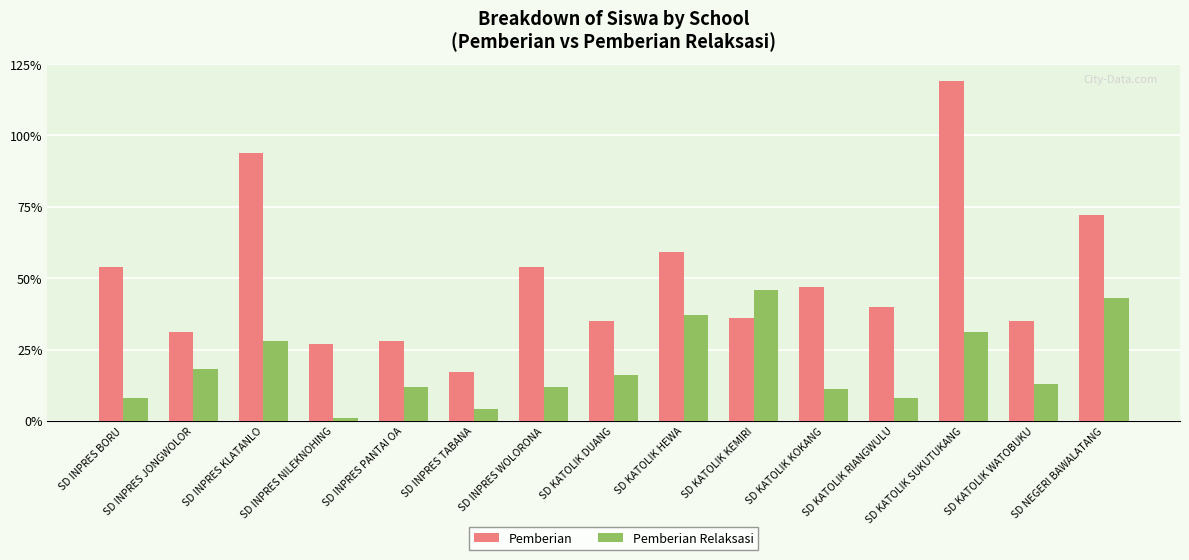

Rank the series by their maximum value, from lowest to highest.

Pemberian Relaksasi, Pemberian